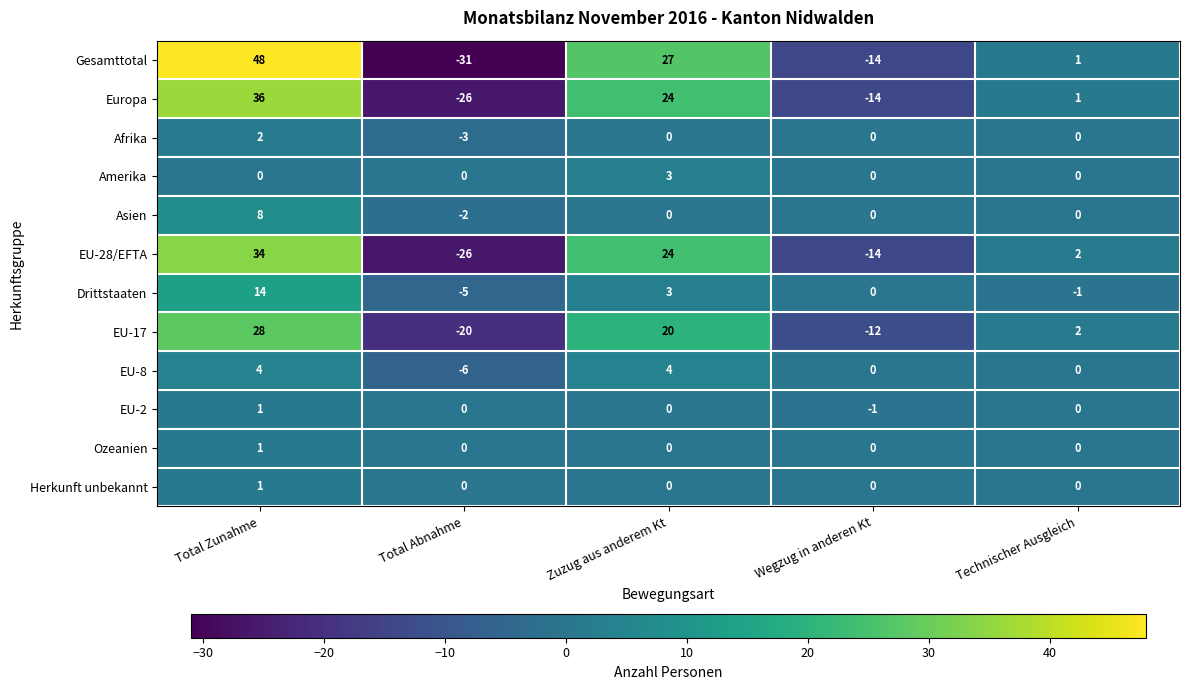

Between Zuzug aus anderem Kt and Wegzug in anderen Kt, which series saw the biggest shift?

Gesamttotal